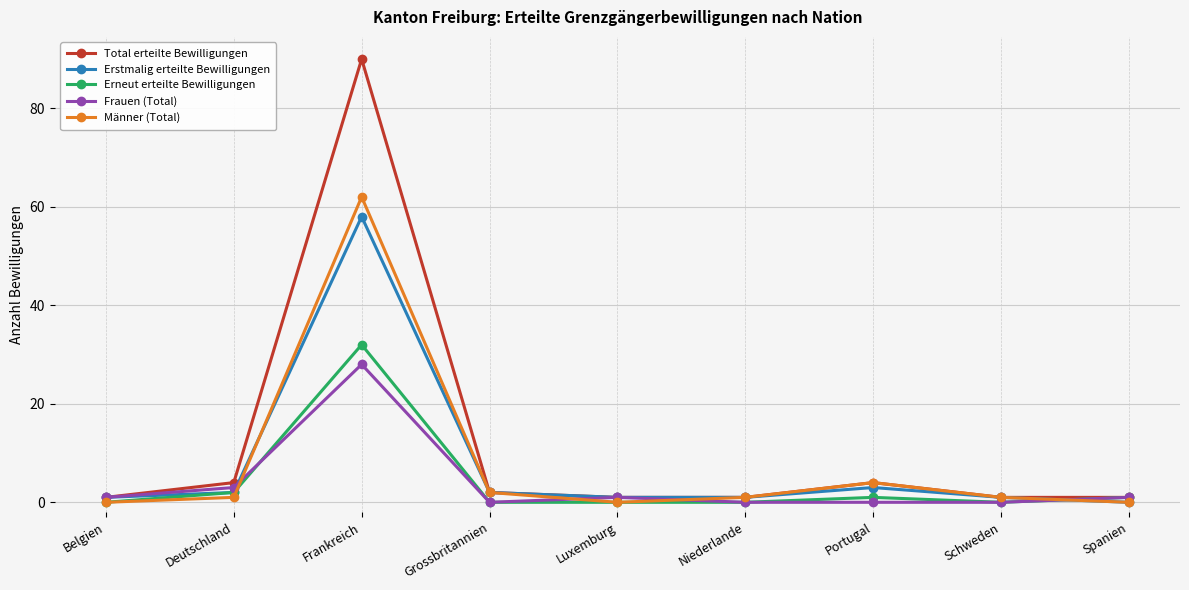

The Erstmalig erteilte Bewilligungen series shows 0 at Spanien. True or false?

True